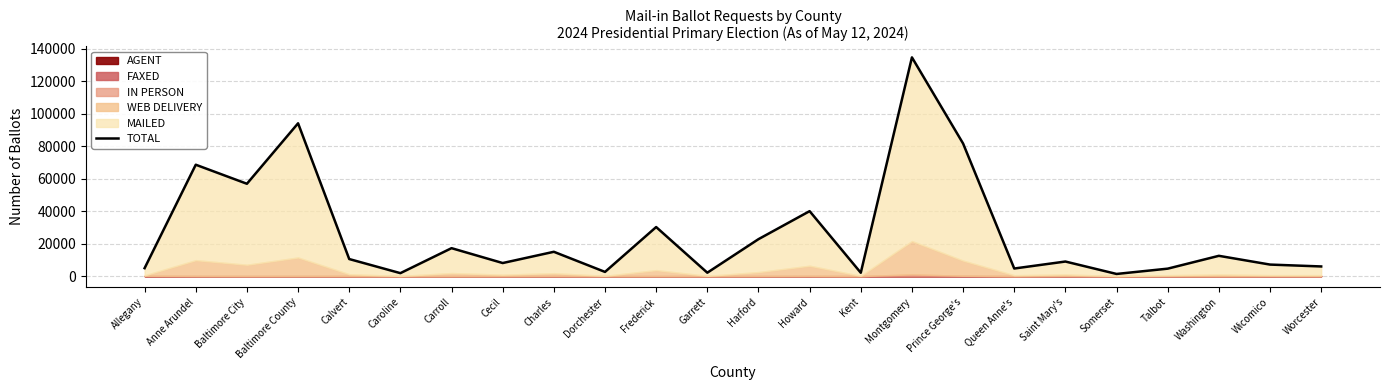

Reading left to right, transcribe all the data shown in this chart.

Allegany=4916	Anne Arundel=68635	Baltimore City=56903	Baltimore County=94153	Calvert=10531	Caroline=1841	Carroll=17234	Cecil=8075	Charles=15001	Dorchester=2606	Frederick=30243	Garrett=2122	Harford=22781	Howard=40039	Kent=2085	Montgomery=134764	Prince George's=81694	Queen Anne's=4700	Saint Mary's=9001	Somerset=1349	Talbot=4617	Washington=12522	Wicomico=7128	Worcester=5969